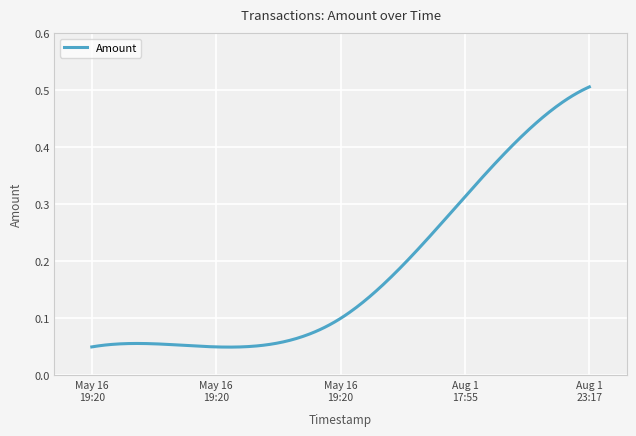

How many lines are shown in the chart?

1